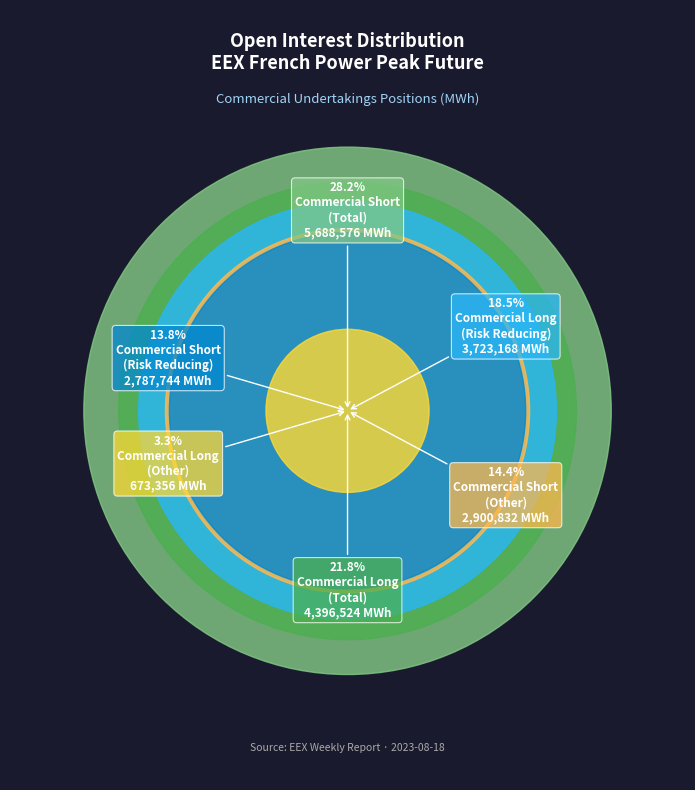

To the nearest percent, what is the difference between the Commercial Long
(Total) and Commercial Long
(Other) slice percentages?

18%